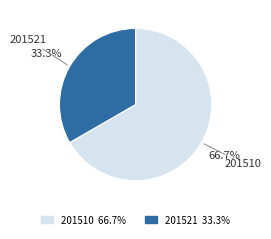

What percentage is the 201521 slice, to the nearest percent?

33%